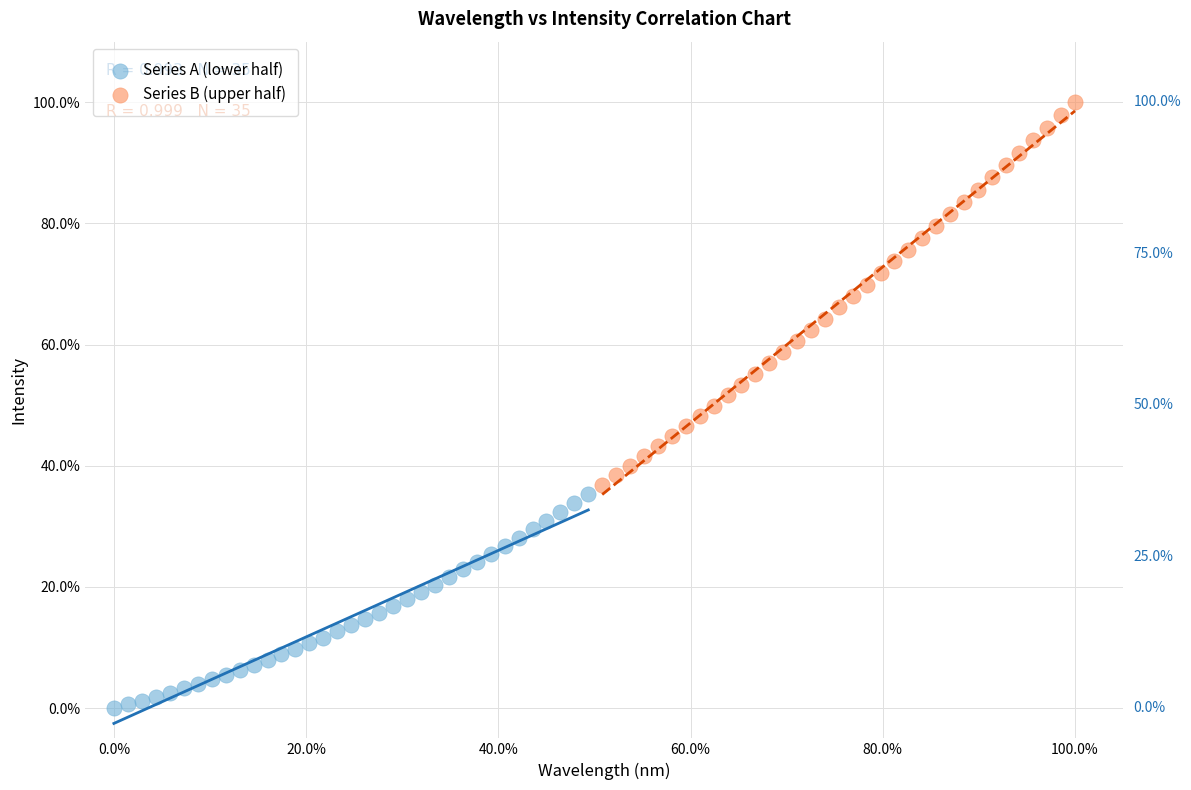

Which series has the widest spread of Y values?

Series B (upper half)